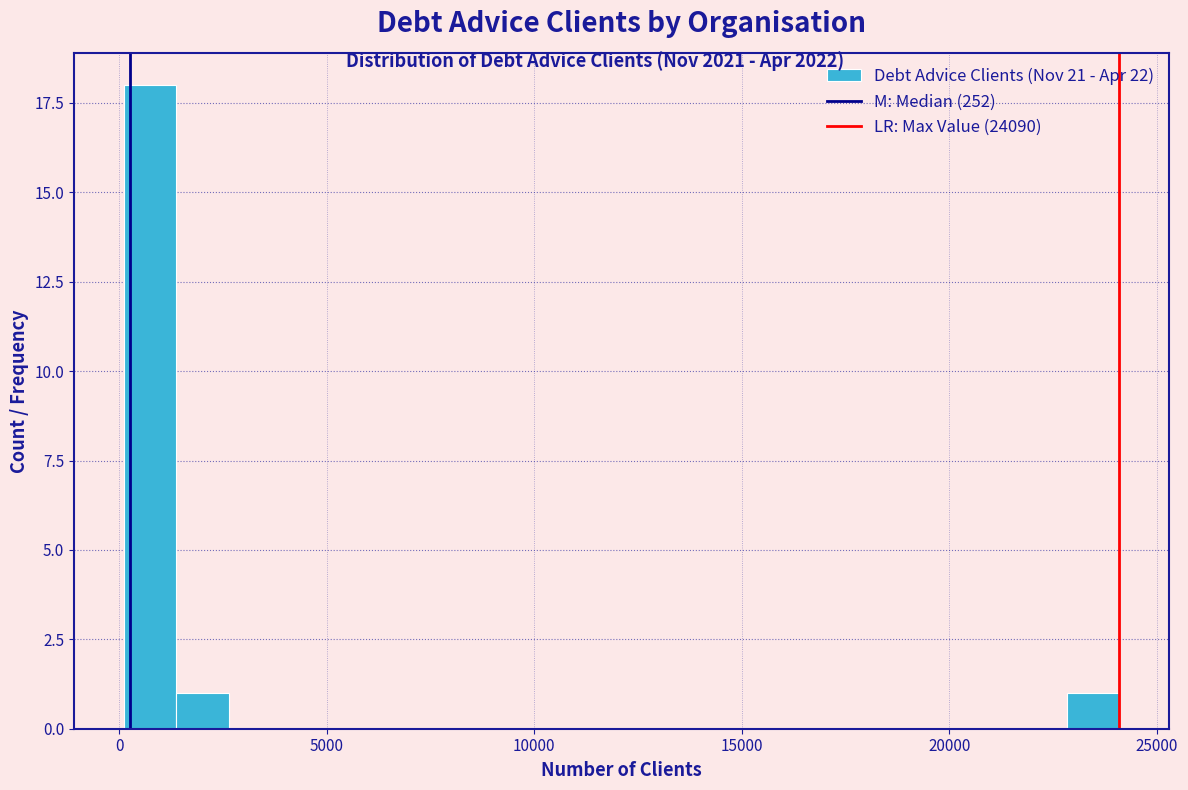

Read against the x-axis, roughly where is the centre of the tallest bar?

500